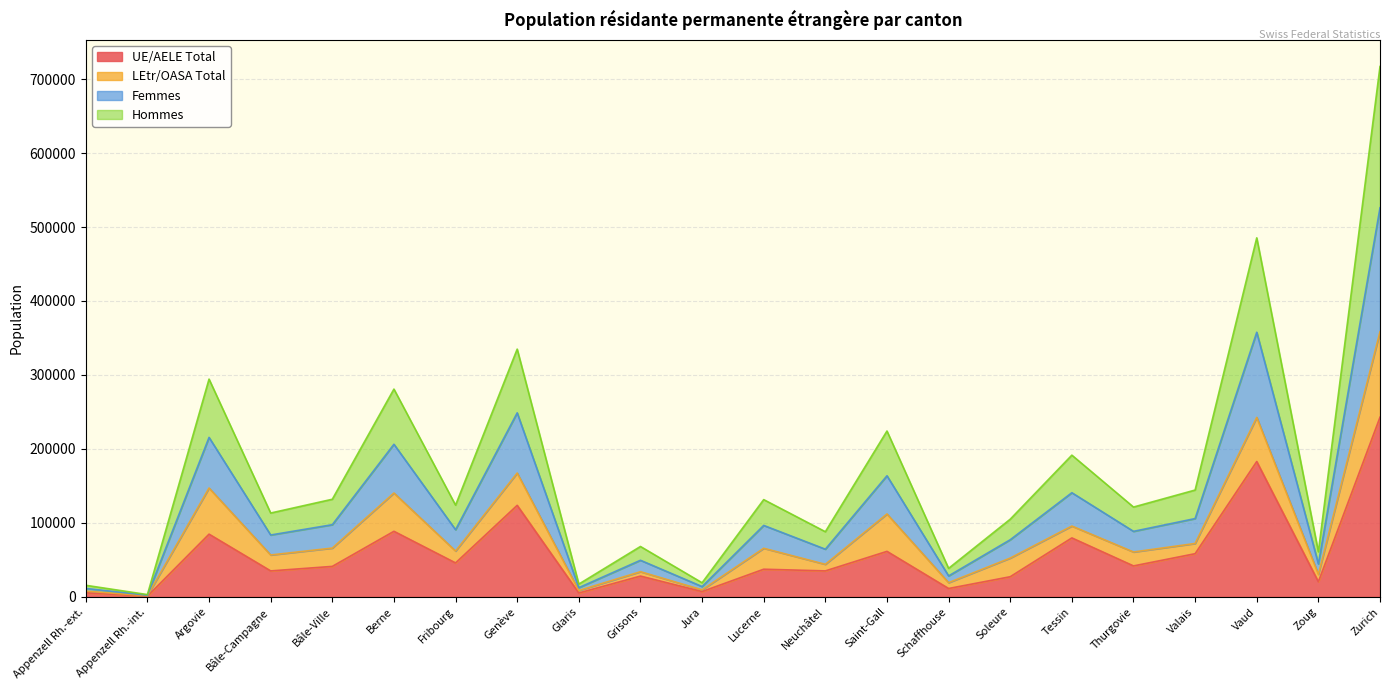

True or false: Hommes and Femmes cross at least once.

False